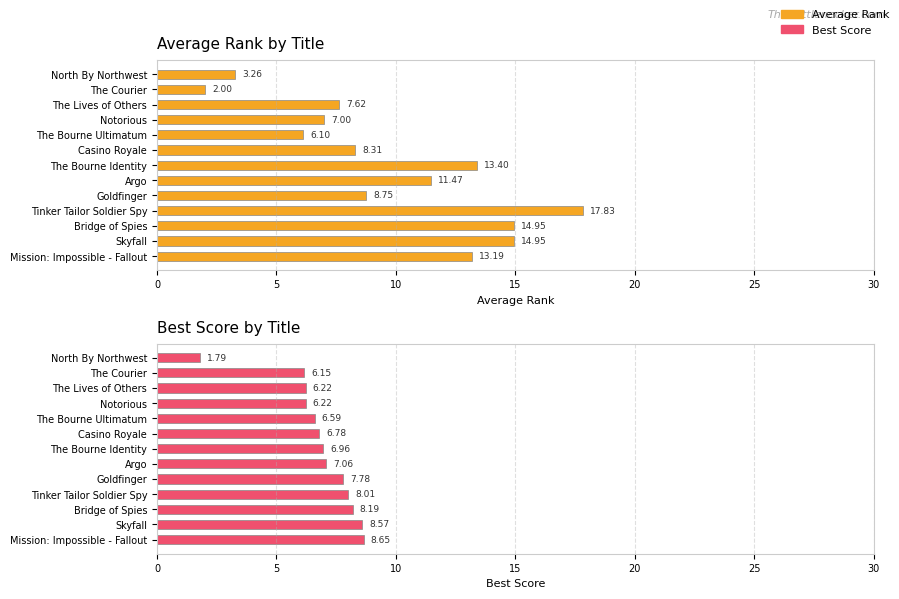

What is the minimum value shown in the chart?

1.8